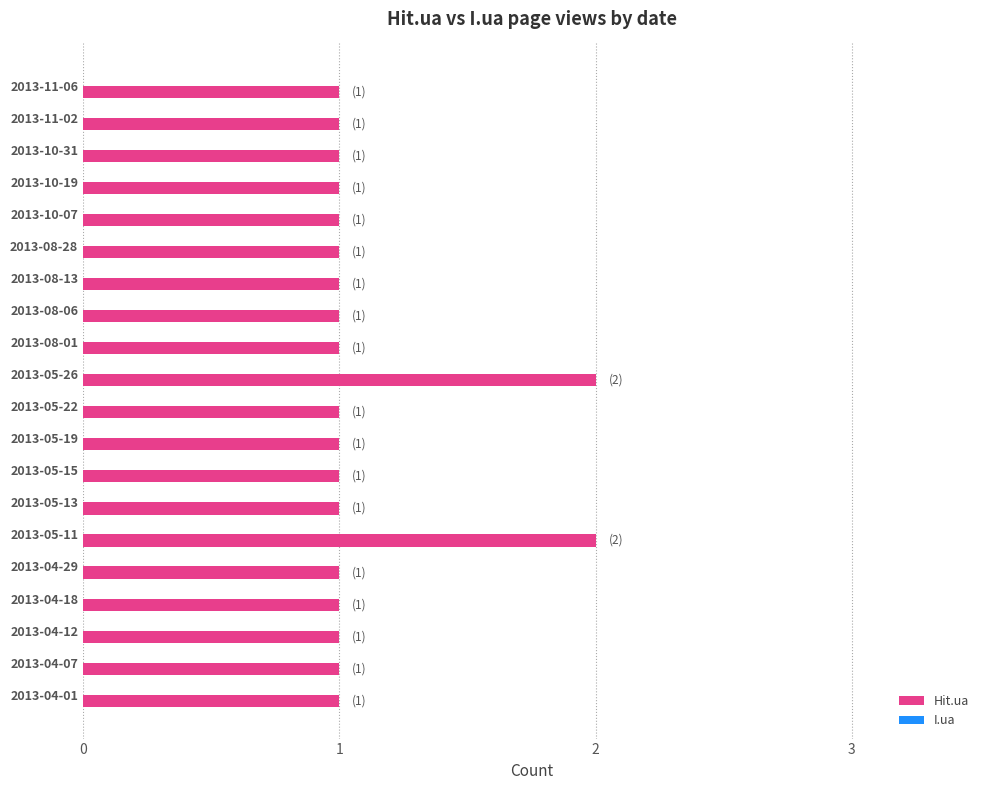

Reading bottom to top, what are all the values shown in this chart?

2013-04-01=1	2013-04-07=1	2013-04-12=1	2013-04-18=1	2013-04-29=1	2013-05-11=2	2013-05-13=1	2013-05-15=1	2013-05-19=1	2013-05-22=1	2013-05-26=2	2013-08-01=1	2013-08-06=1	2013-08-13=1	2013-08-28=1	2013-10-07=1	2013-10-19=1	2013-10-31=1	2013-11-02=1	2013-11-06=1